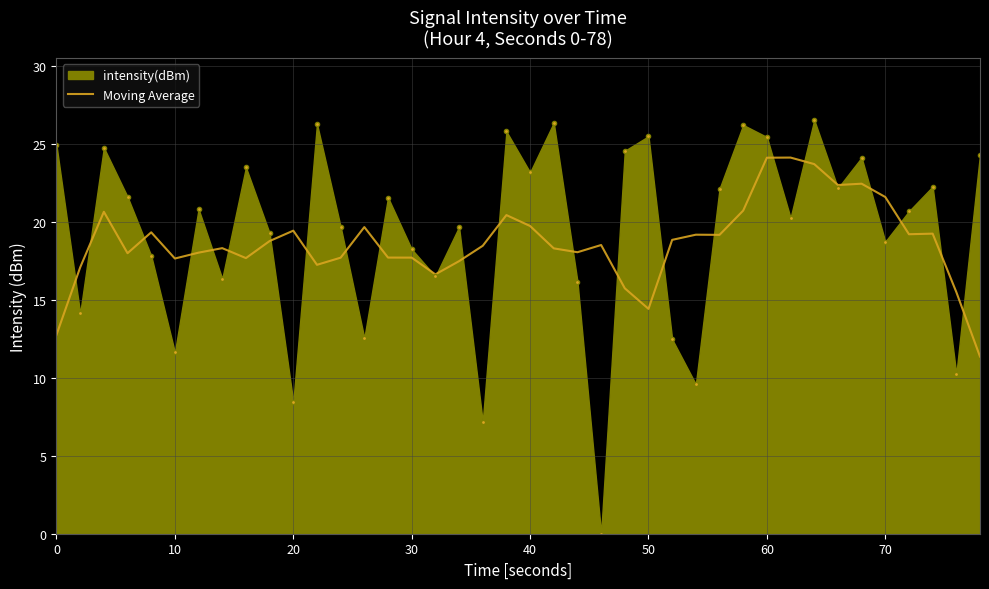

Which series has the widest spread of values?

intensity(dBm)